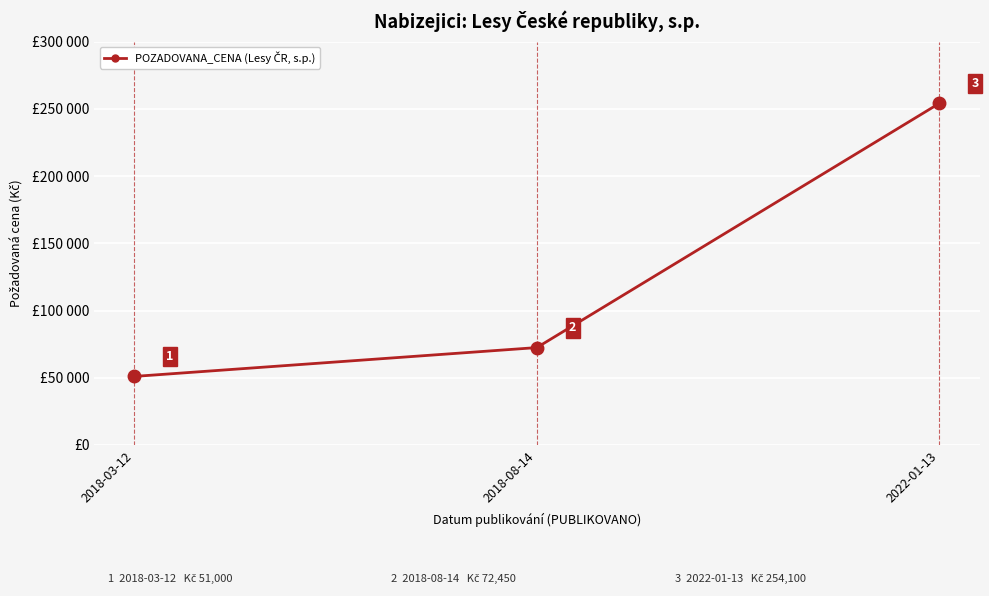

Which label corresponds to the largest value in the chart?

2022-01-13